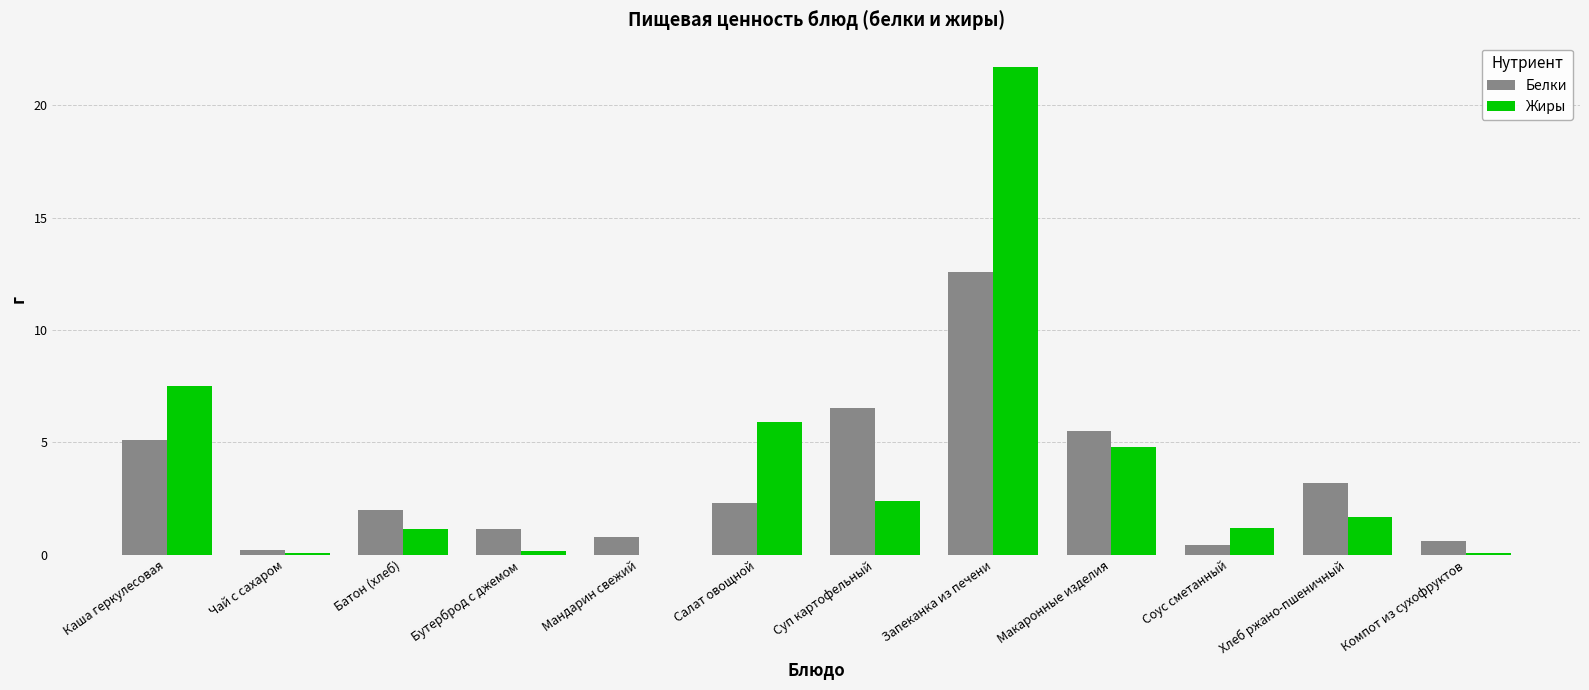

At which category is the sum across all series the highest?

Запеканка из печени